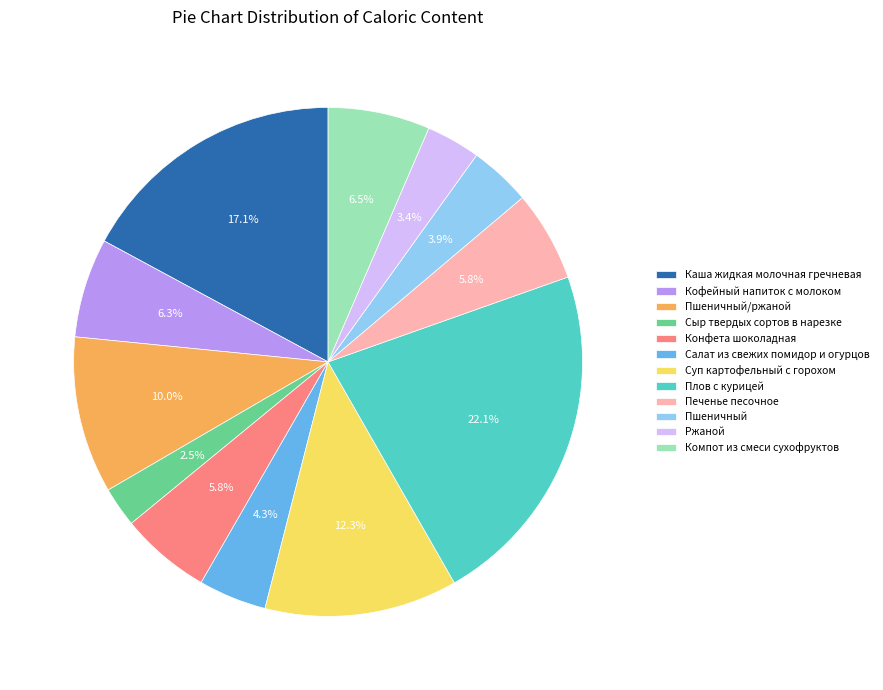

What is the smallest slice in the pie chart?

Сыр твердых сортов в нарезке